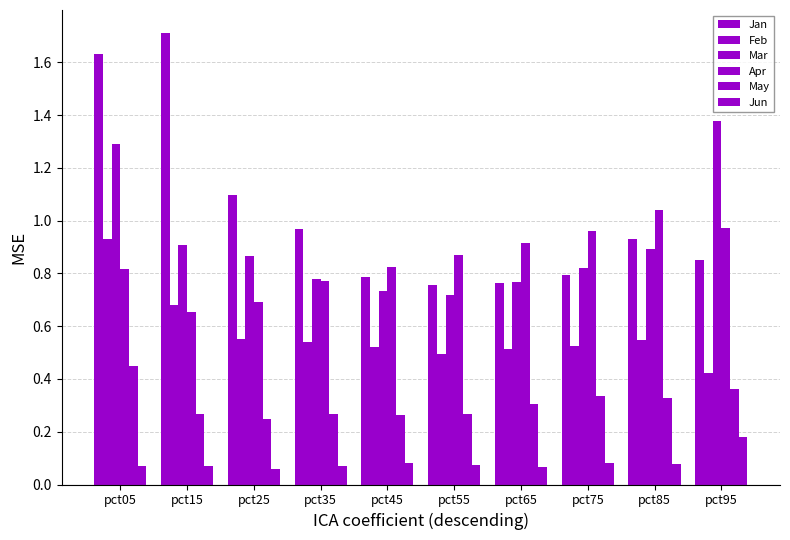

What is the minimum value shown in the chart?

0.1